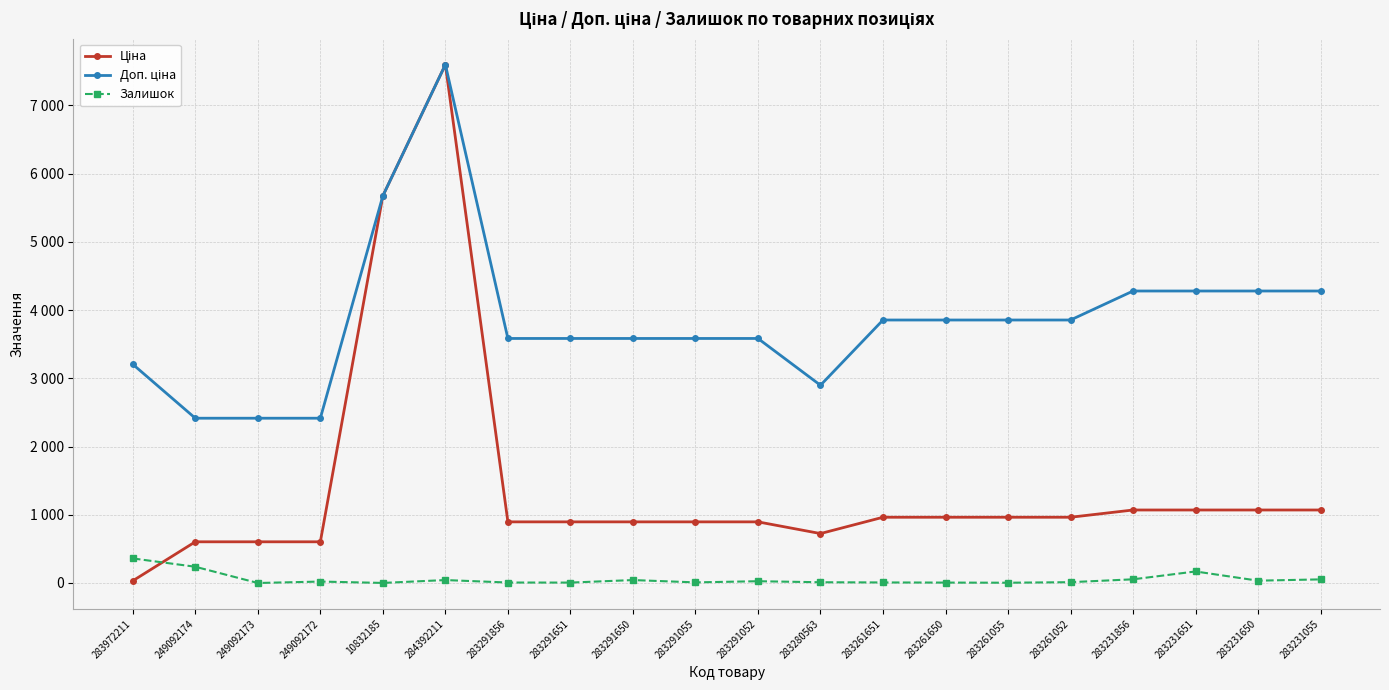

True or false: Залишок and Доп. ціна intersect in this chart.

False